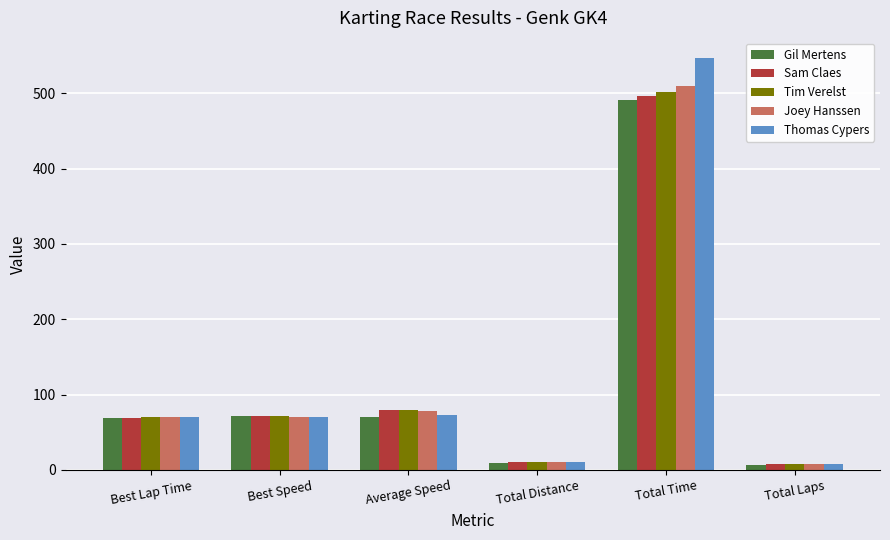

How many data points in Tim Verelst are above 71?

3